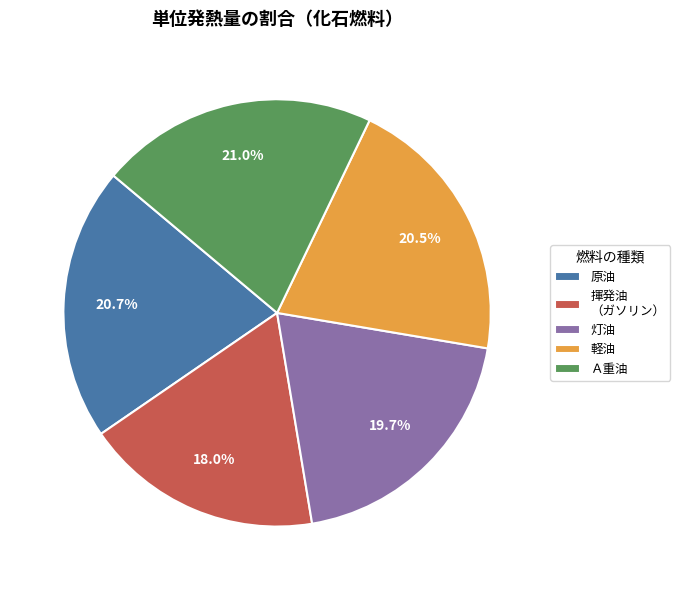

Between 原油 and 揮発油 （ガソリン）, which is larger?

原油